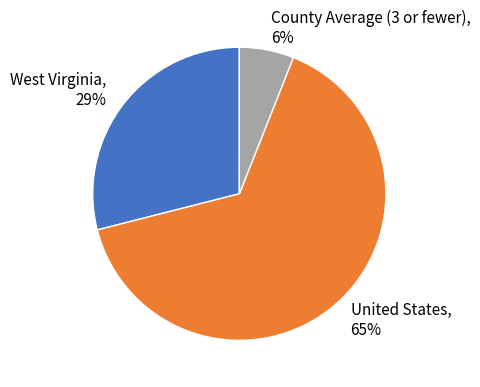

Rank the categories by value from lowest to highest.

County Average (3 or fewer), West Virginia, United States